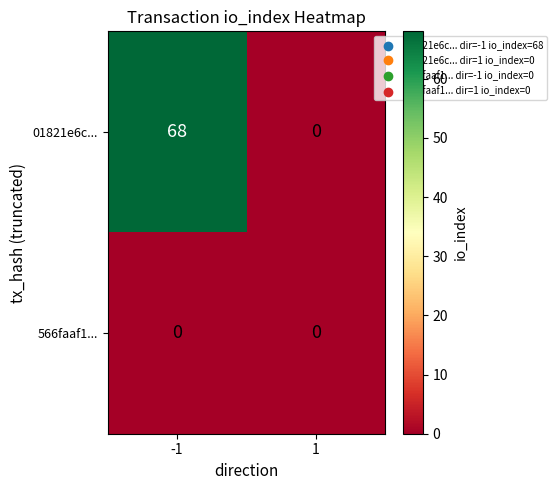

Which series has the largest range (max minus min)?

01821e6c...